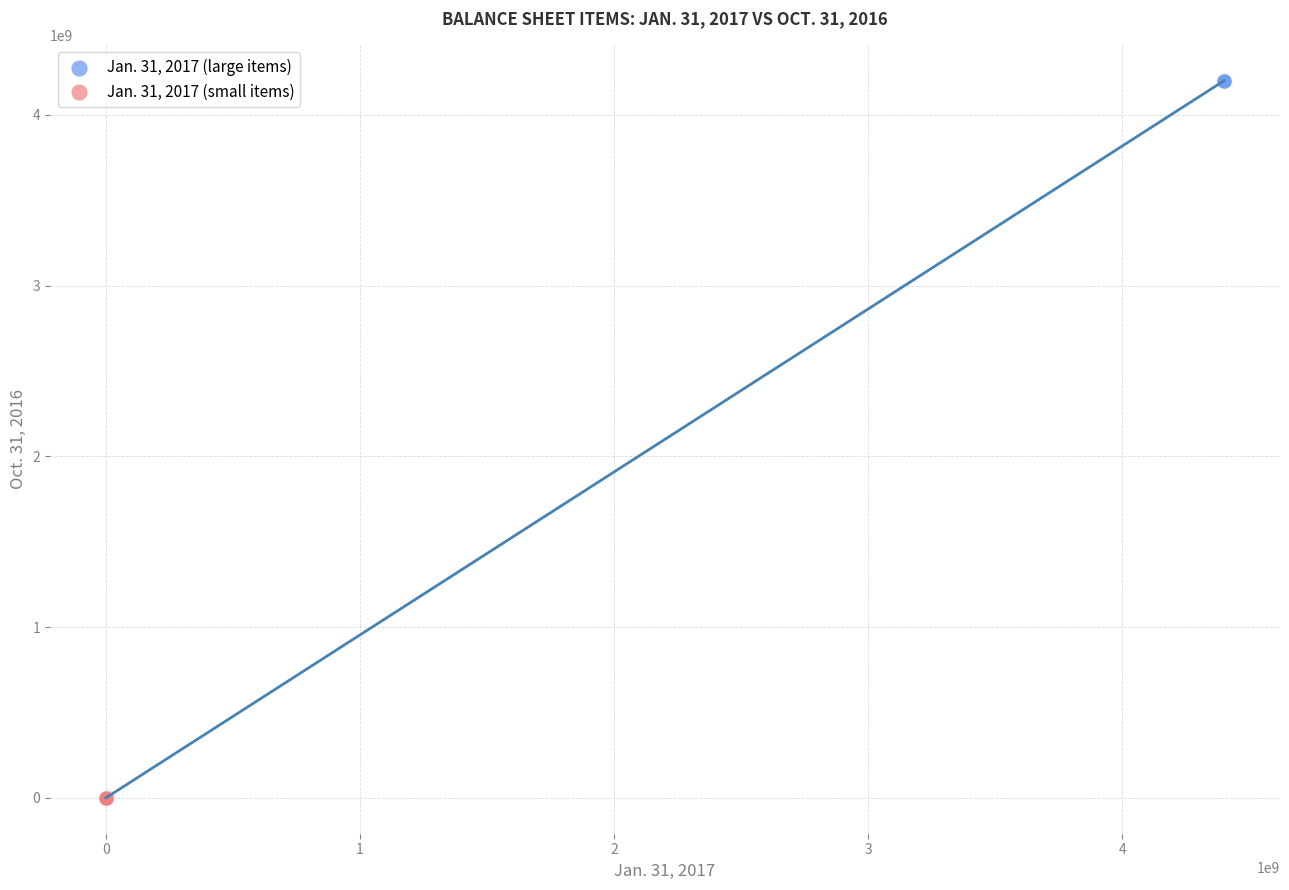

Which series reaches the maximum Y coordinate?

Jan. 31, 2017 (large items)